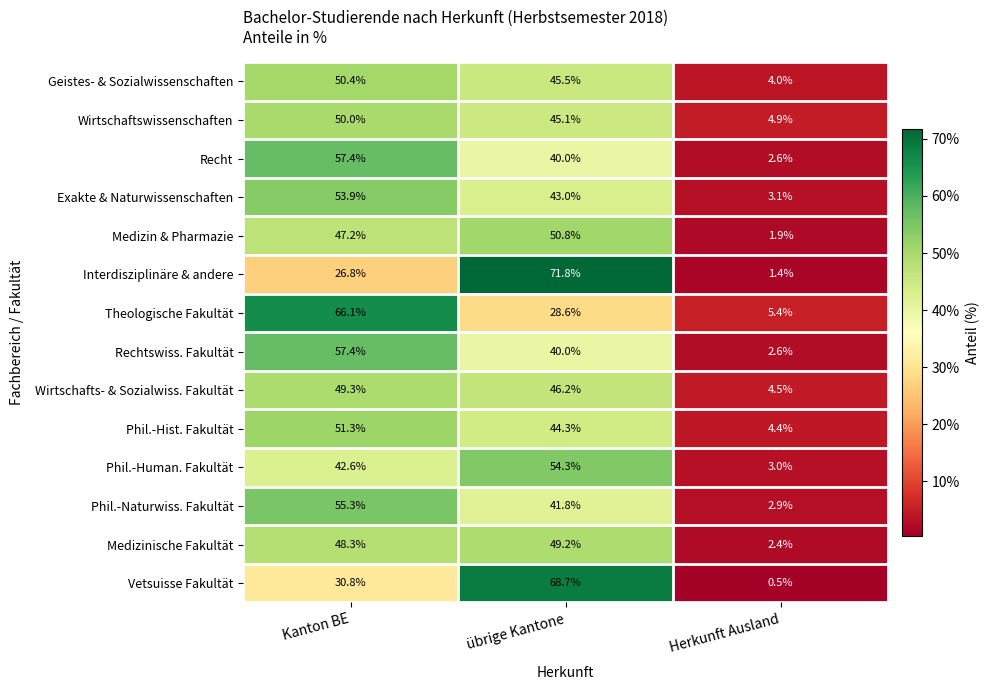

What is the sum of all Recht values?

100.0